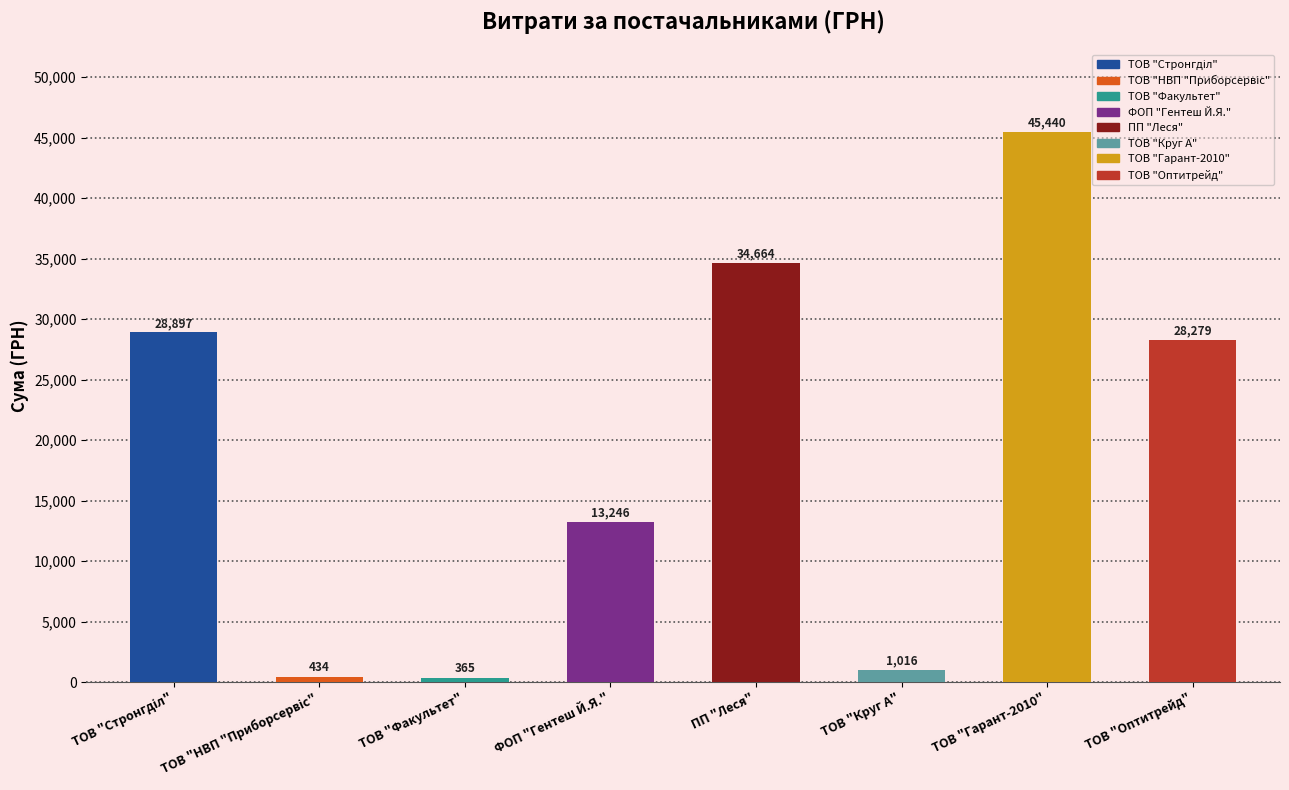

The chart shows a value of 14211.6 at ТОВ "Гарант-2010". True or false?

False